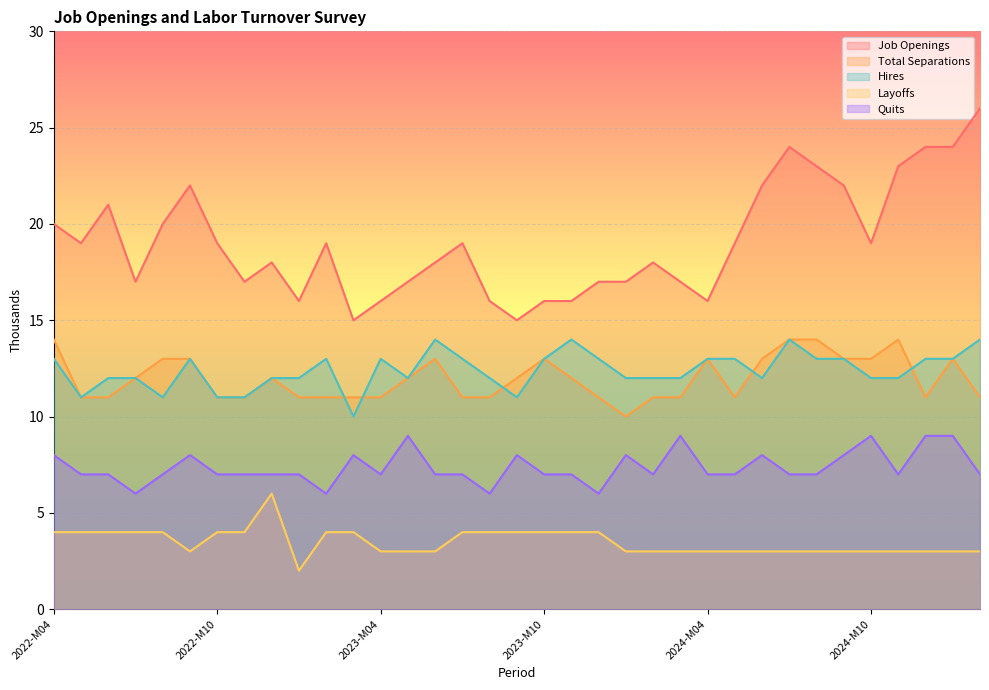

Reading left to right, transcribe all the data shown in this chart.

Job Openings: 20	19	21	17	20	22	19	17	18	16	19	15	16	17	18	19	16	15	16	16	17	17	18	17	16	19	22	24	23	22	19	23	24	24	26
Total Separations: 14	11	11	12	13	13	11	11	12	11	11	11	11	12	13	11	11	12	13	12	11	10	11	11	13	11	13	14	14	13	13	14	11	13	11
Hires: 13	11	12	12	11	13	11	11	12	12	13	10	13	12	14	13	12	11	13	14	13	12	12	12	13	13	12	14	13	13	12	12	13	13	14
Layoffs: 4	4	4	4	4	3	4	4	6	2	4	4	3	3	3	4	4	4	4	4	4	3	3	3	3	3	3	3	3	3	3	3	3	3	3
Quits: 8	7	7	6	7	8	7	7	7	7	6	8	7	9	7	7	6	8	7	7	6	8	7	9	7	7	8	7	7	8	9	7	9	9	7